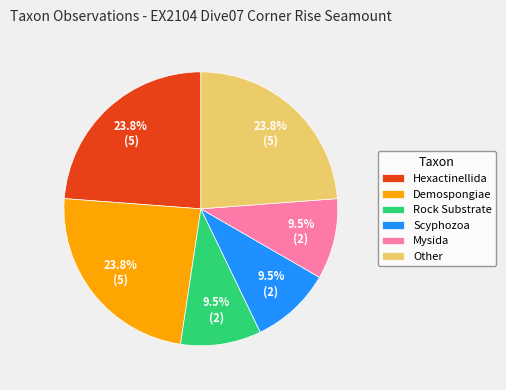

Combined, do Mysida and Hexactinellida account for over 50%?

No